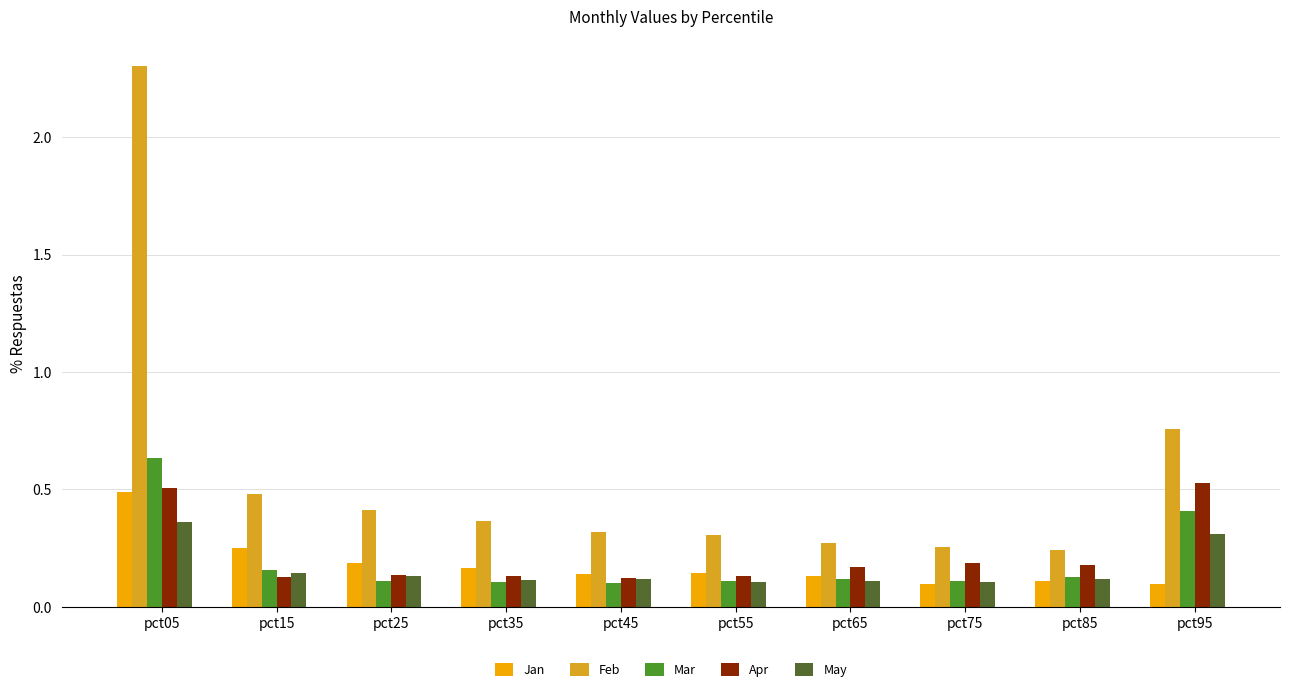

At which label does Jan reach its peak?

pct05